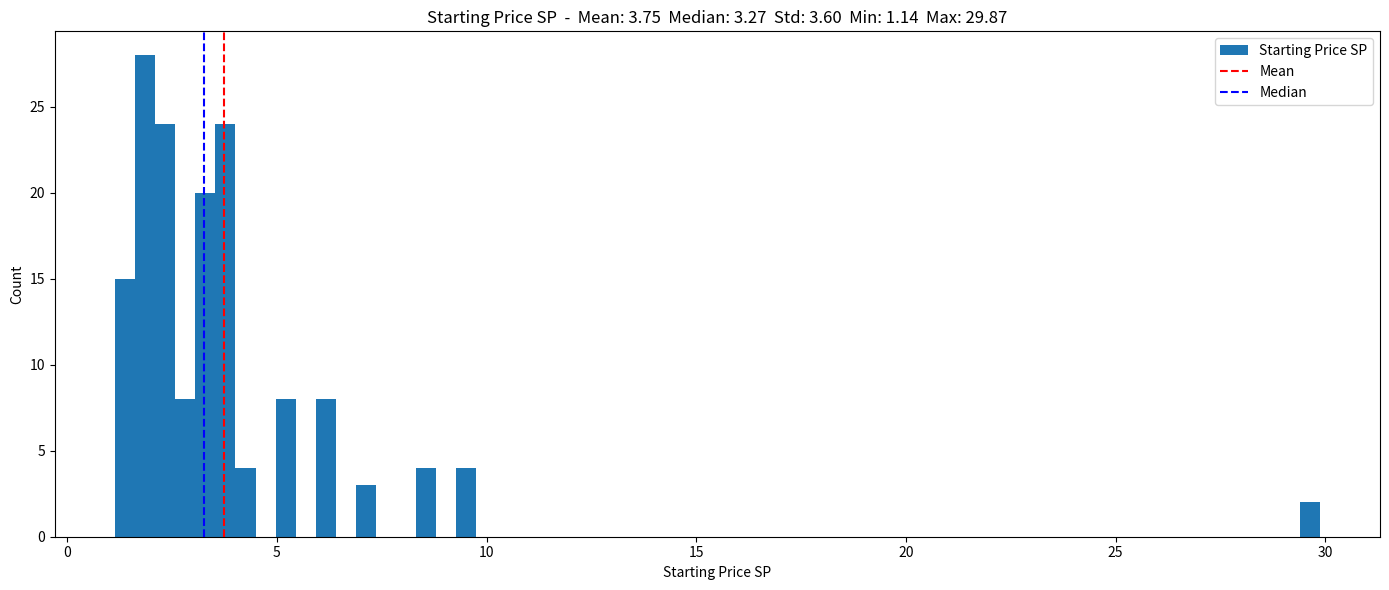

Around what value on the x-axis is the tallest bar? Give the approximate position of its centre, as read against the axis.

2.0